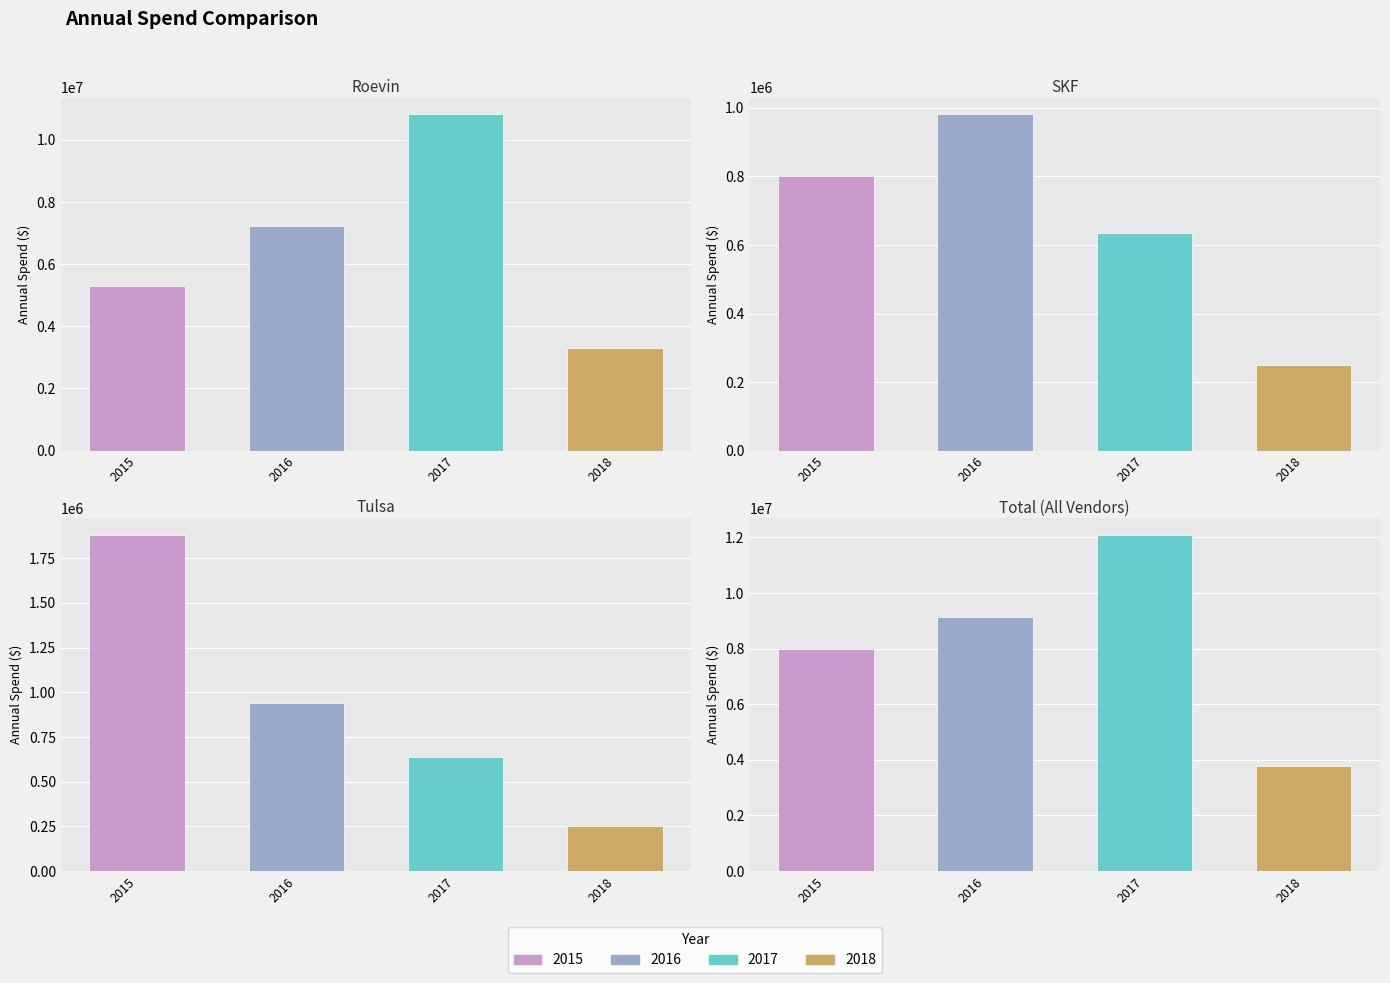

How many distinct data groups are displayed?

4